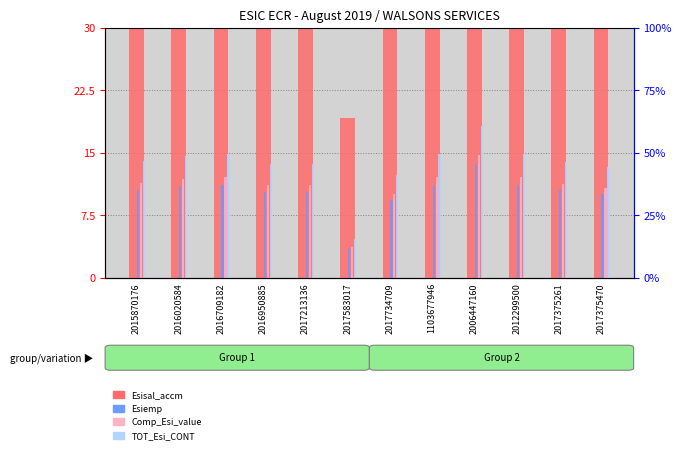

True or false: Comp_Esi_value has a value of 17.8 at 2016709182.

False